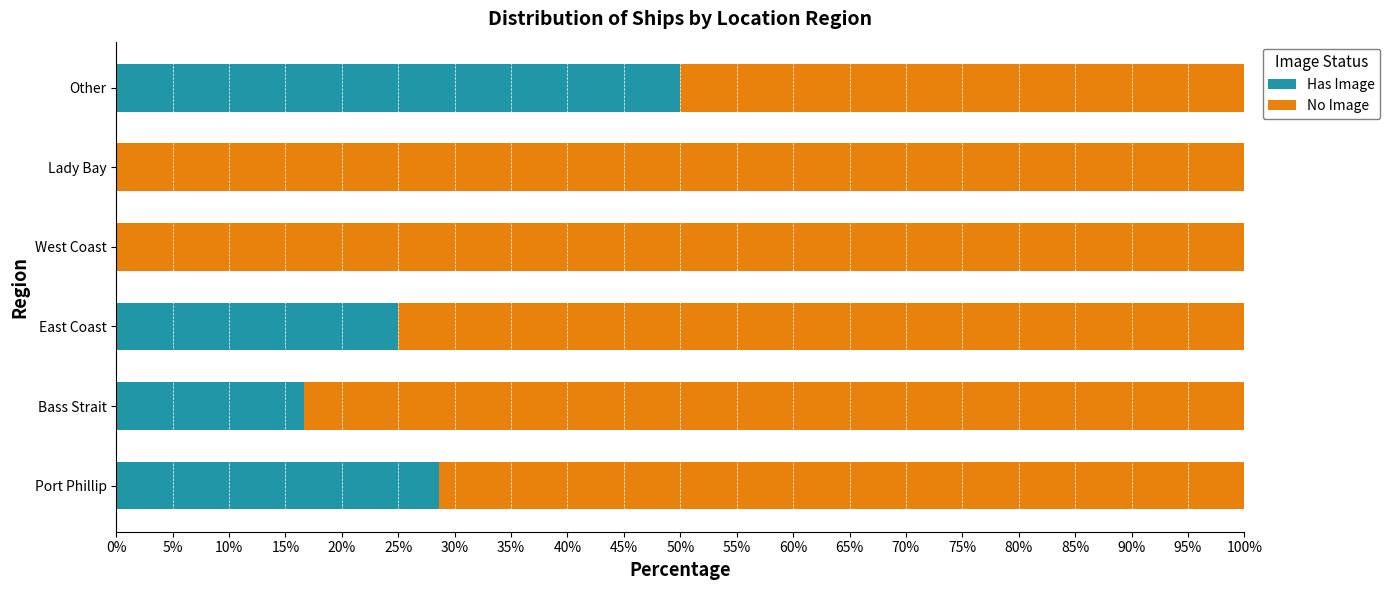

At which label does Has Image reach its peak?

Other